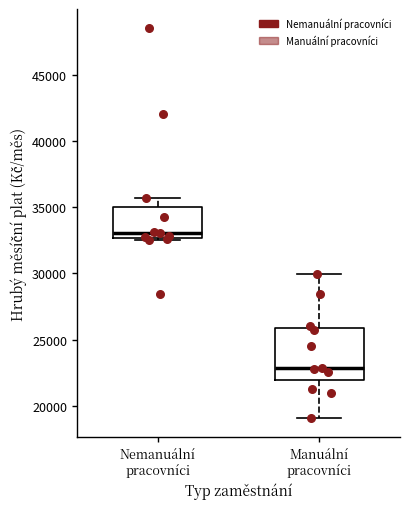

Reading left to right, transcribe this box plot: for each box, give where its median line is, the range the box spans, and where its two whiskers end, as read against the y-axis. The values are not printed on the chart, so give them approximately, as read against the axis.

Nemanuální pracovníci: median 33000, box 32500 to 35000, whiskers 32500 (just below the box's lower edge) to 35500
Manuální pracovníci: median 23000, box 22000 to 26000, whiskers 19000 to 30000